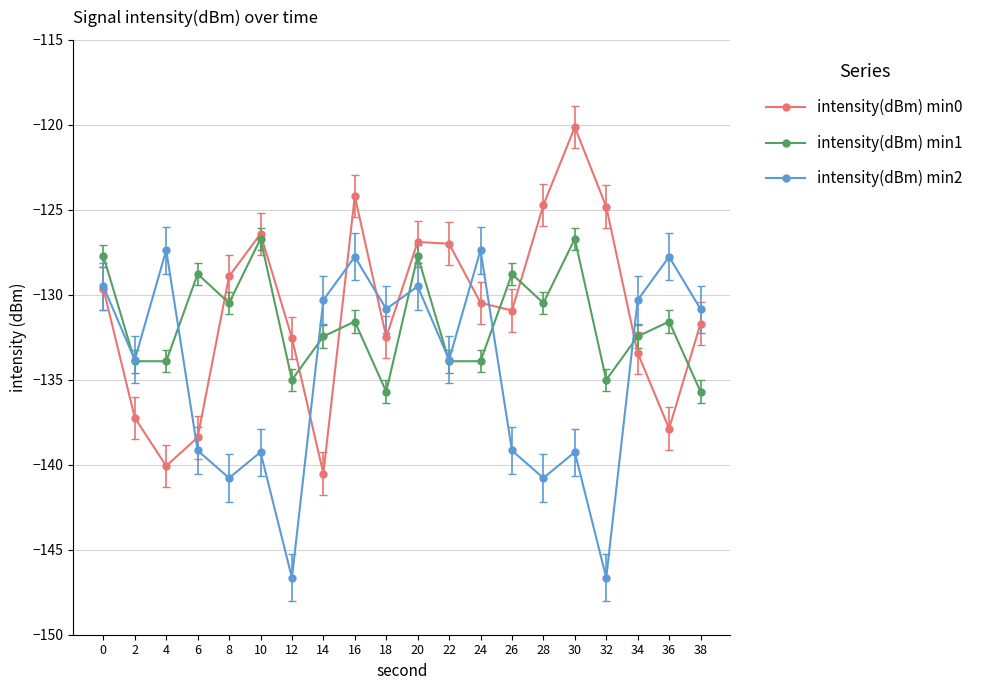

What is the difference between the second highest and minimum values in the intensity(dBm) min2 series?

19.3